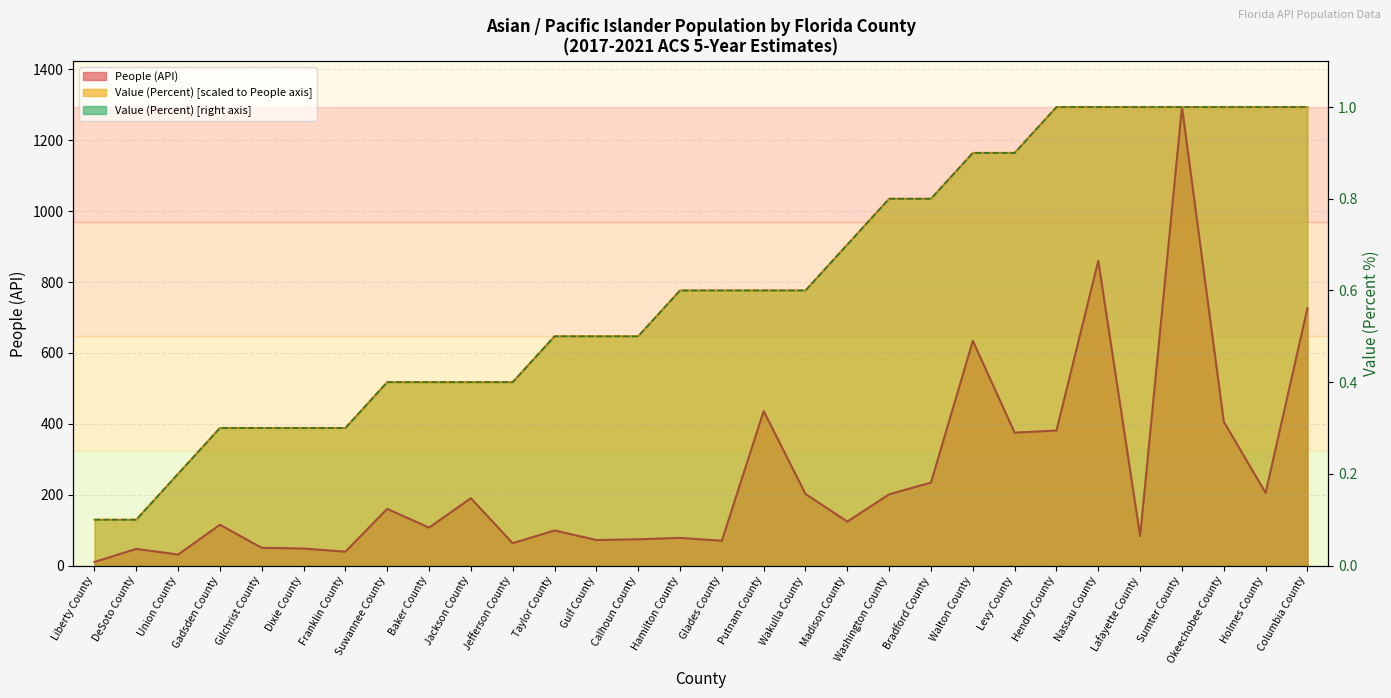

What is the label of the 11th point from the right?

Washington County